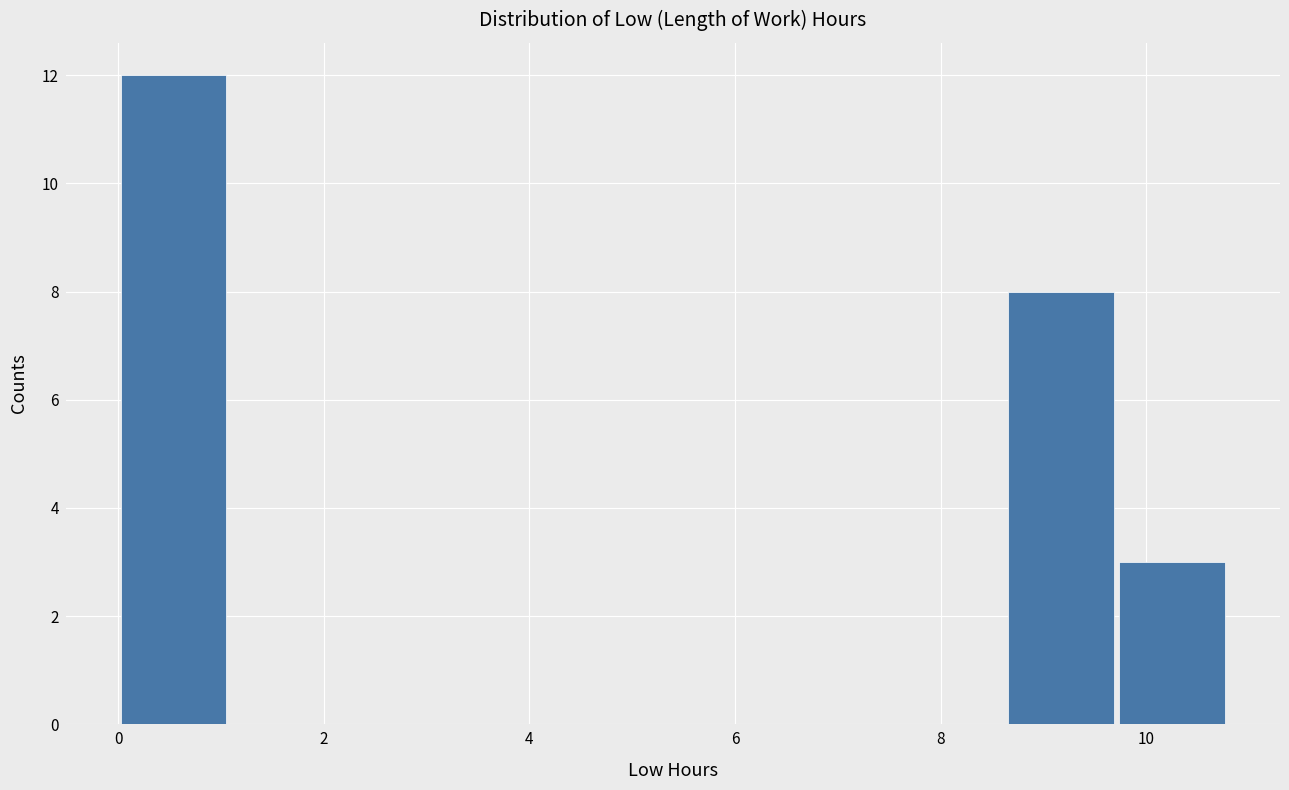

Reading left to right, list every bar in this chart as the range it spans on the x-axis followed by its height. Neither the bar edges nor the heights are printed on the chart, so give them approximately, as read against the axes.

0.0 to 1.0: 12
1.0 to 2.2: 0
2.2 to 3.2: 0
3.2 to 4.4: 0
4.4 to 5.4: 0
5.4 to 6.4: 0
6.4 to 7.6: 0
7.6 to 8.6: 0
8.6 to 9.8: 8
9.8 to 10.8: 3